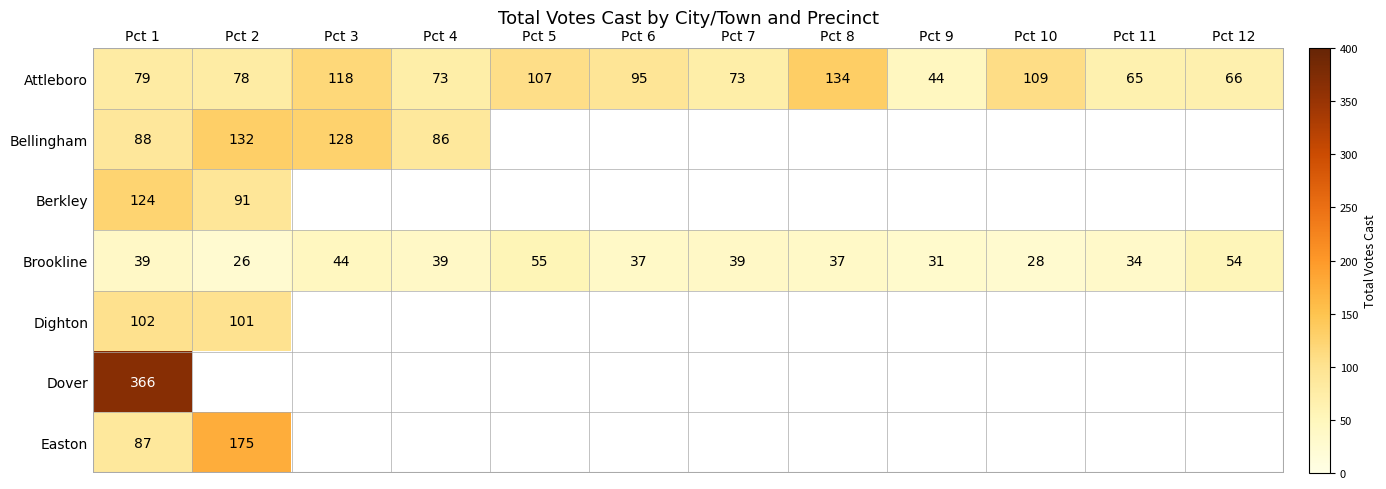

Which category has the highest value in the Brookline series?

Pct 5